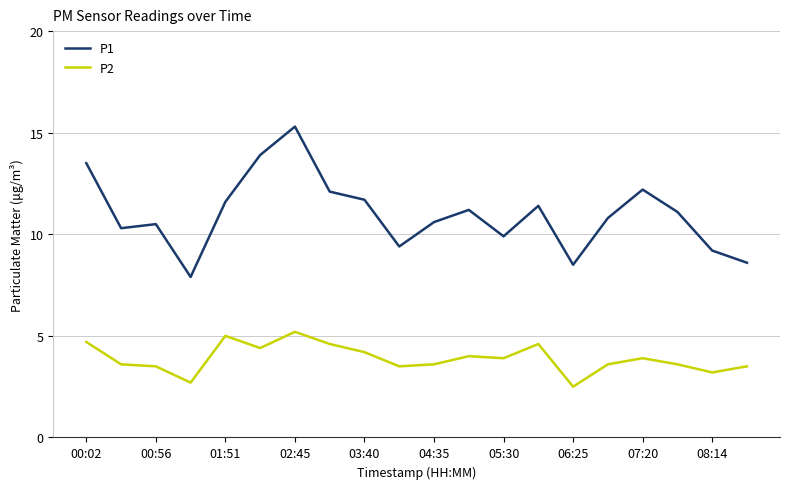

Does the chart have visible grid lines?

Yes